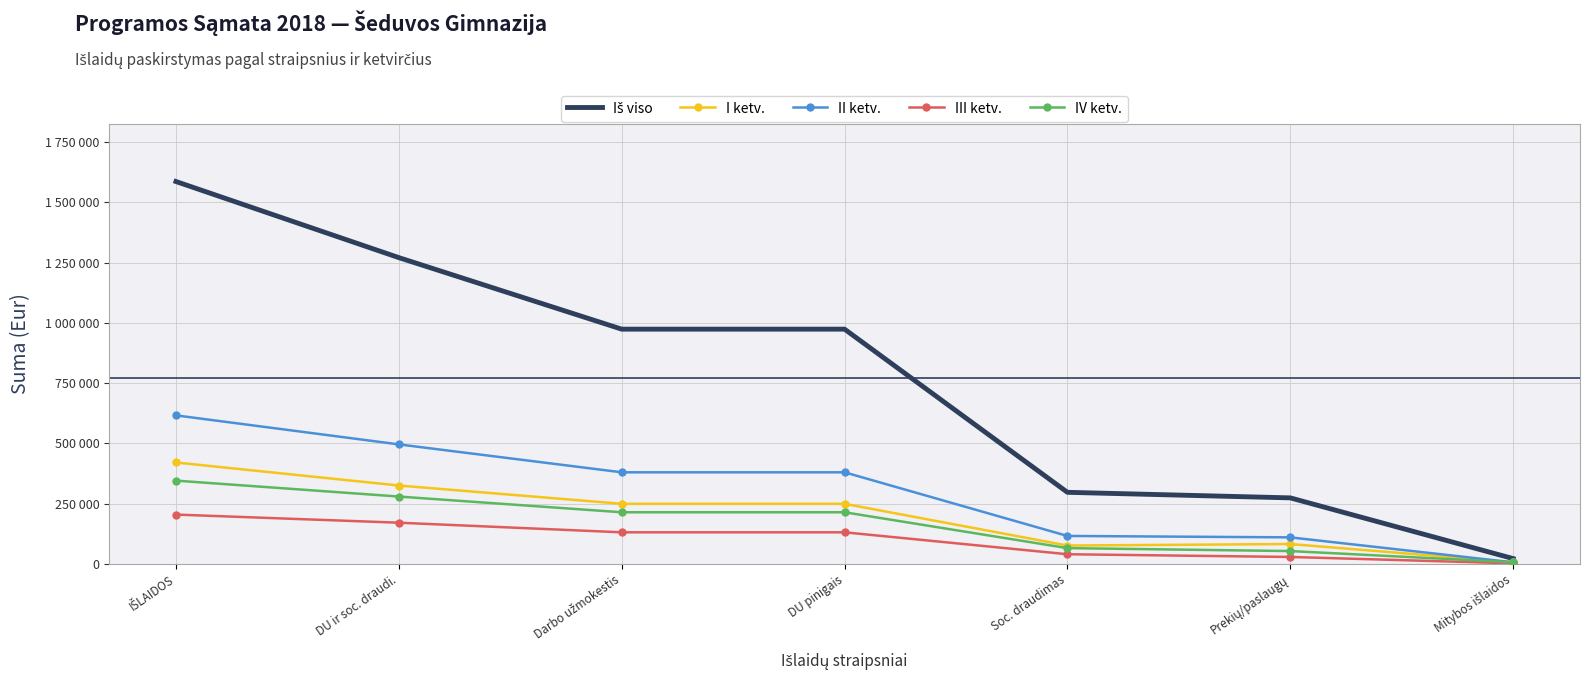

Reading right to left, what are all the values shown in this chart?

Iš viso: 21800	273749	296820	973825	973825	1270645	1586385
I ketv.: 7000	82220	75926	249100	249100	325026	420546
II ketv.: 6200	109910	115778	379850	379850	495628	616088
III ketv.: 2100	28556	39882	130850	130850	170732	204429
IV ketv.: 6500	53063	65234	214025	214025	279259	345322